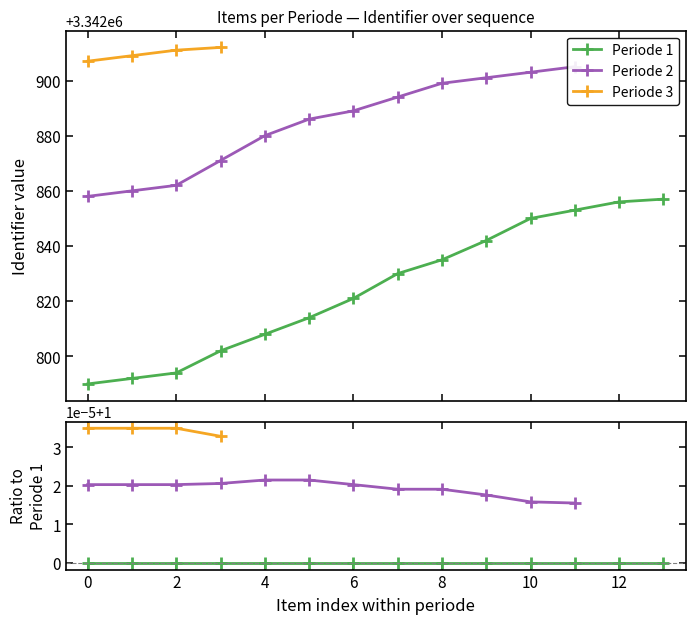

True or false: Periode 2 and Periode 3 intersect in this chart.

False